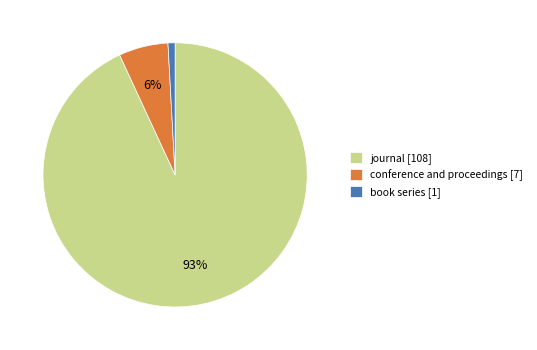

Rank the categories by value from lowest to highest.

book series [1], conference and proceedings [7], journal [108]